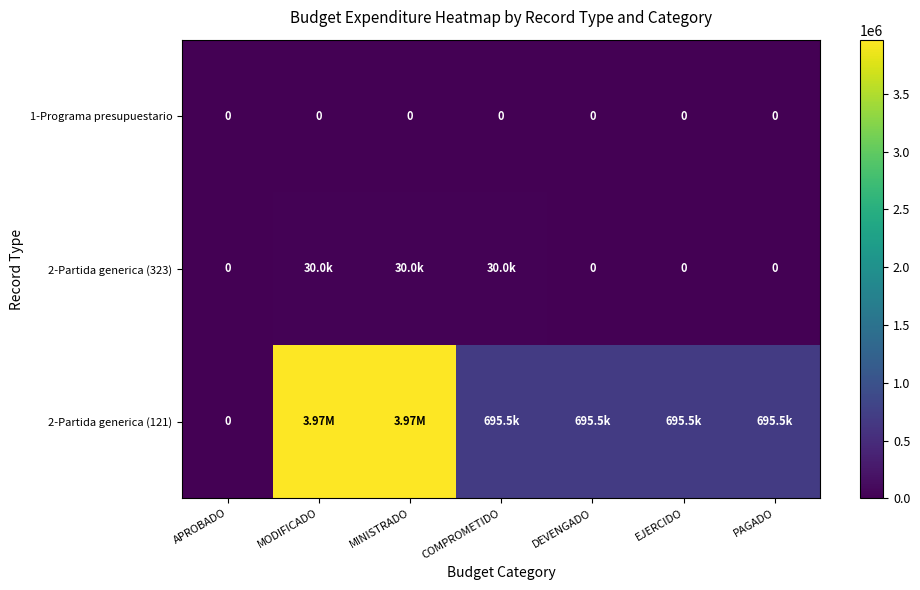

What is the spread (max minus min) of values at MODIFICADO?

3968830